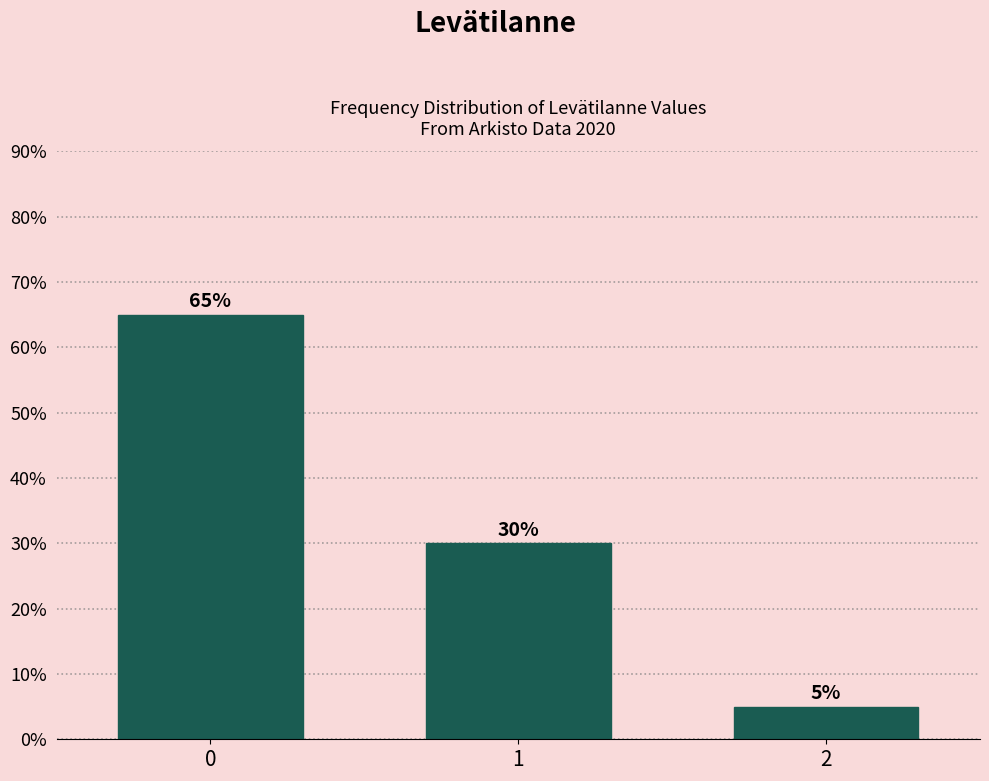

Reading left to right, extract all data points from this chart.

0=65	1=30	2=5